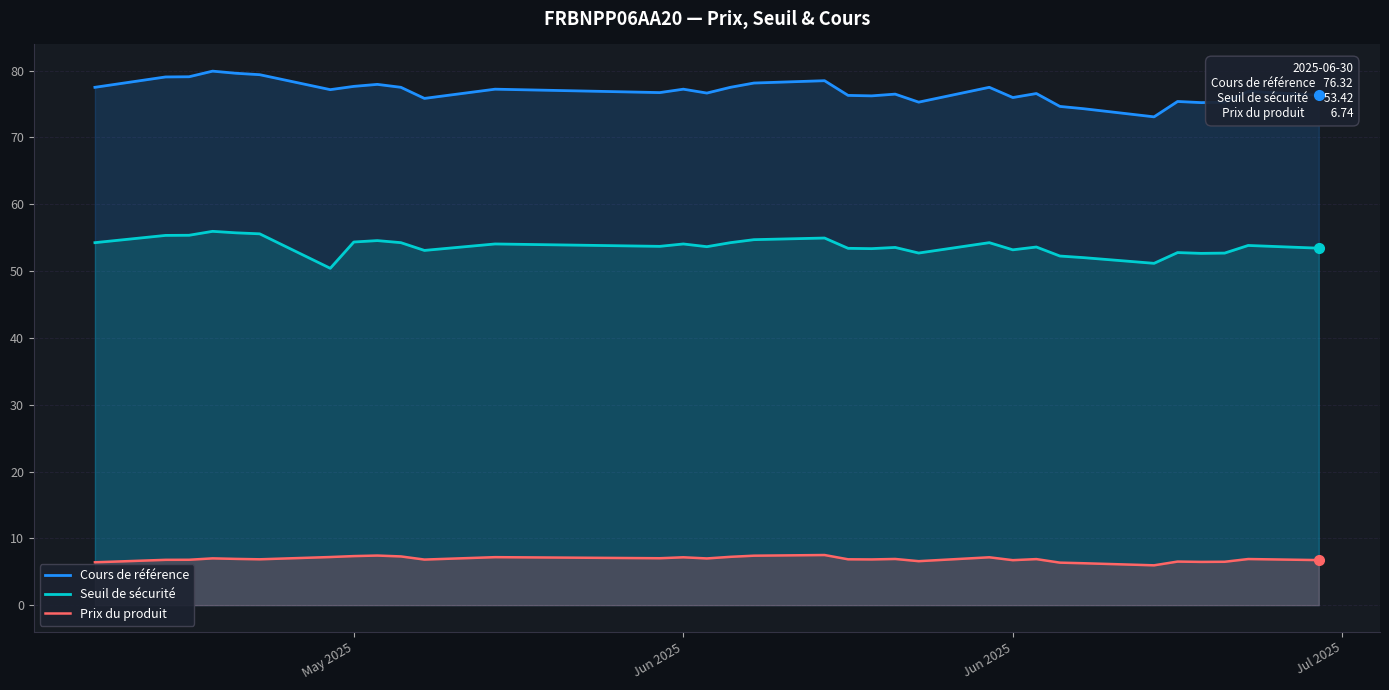

Reading left to right, list all the values displayed in this chart.

Cours de référence: 77.5	79.0	79.1	79.9	79.6	79.4	77.2	77.6	77.9	77.5	75.8	77.2	76.7	77.2	76.6	77.5	78.1	78.5	76.3	76.2	76.5	75.3	77.5	76.0	76.6	74.6	74.3	73.1	75.4	75.2	75.3	76.9	76.3
Seuil de sécurité: 54.2	55.3	55.4	55.9	55.7	55.6	50.4	54.3	54.6	54.2	53.1	54.1	53.7	54.1	53.6	54.2	54.7	54.9	53.4	53.4	53.5	52.7	54.2	53.2	53.6	52.2	52.0	51.2	52.8	52.6	52.7	53.8	53.4
Prix du produit: 6.4	6.8	6.8	7.0	6.9	6.9	7.2	7.3	7.4	7.3	6.8	7.2	7.0	7.2	7.0	7.2	7.4	7.5	6.9	6.8	6.9	6.6	7.2	6.7	6.9	6.4	6.3	6.0	6.5	6.5	6.5	6.9	6.7